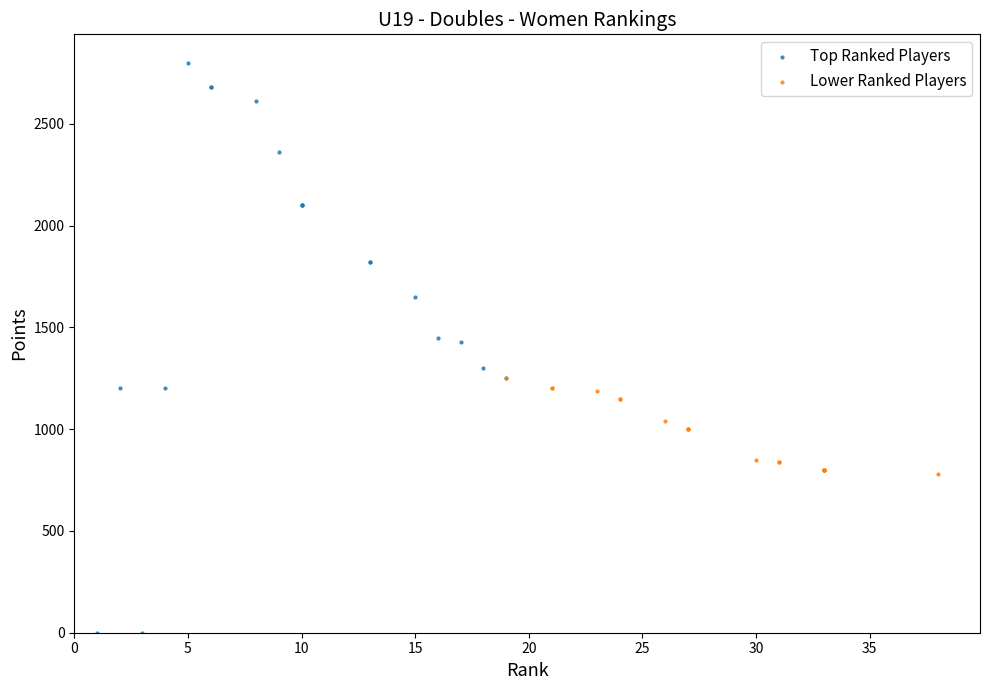

Which series has the largest Y range (max minus min)?

Top Ranked Players